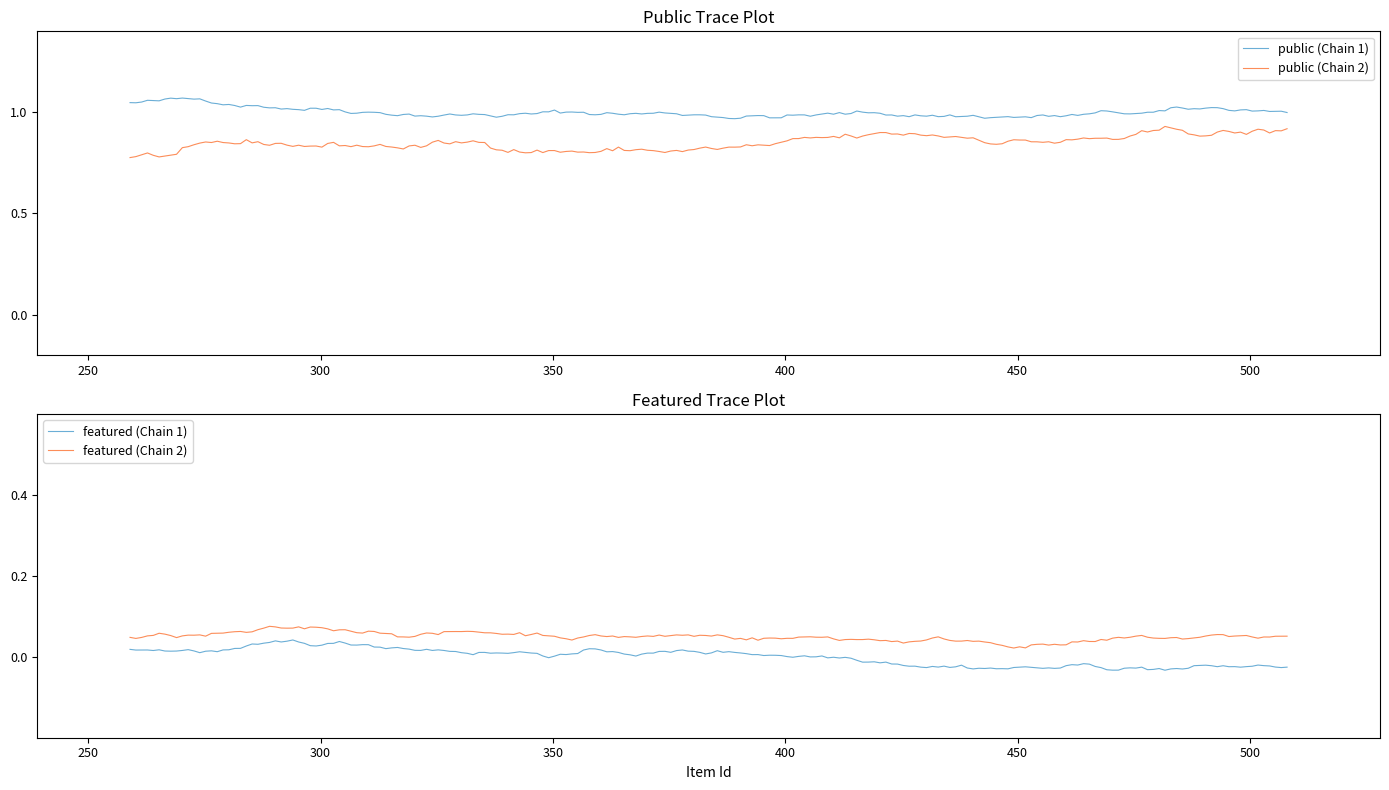

Between 317 and 508, which is larger?

317